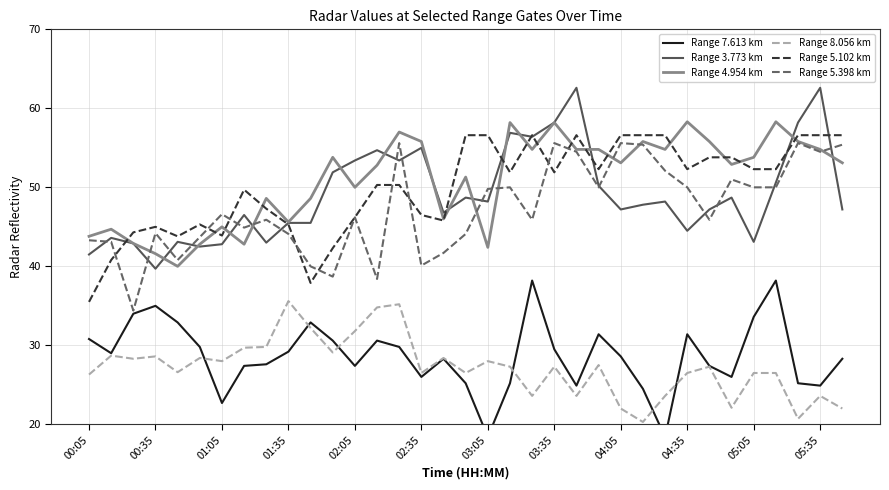

At how many categories does at least one series exceed 25?

35